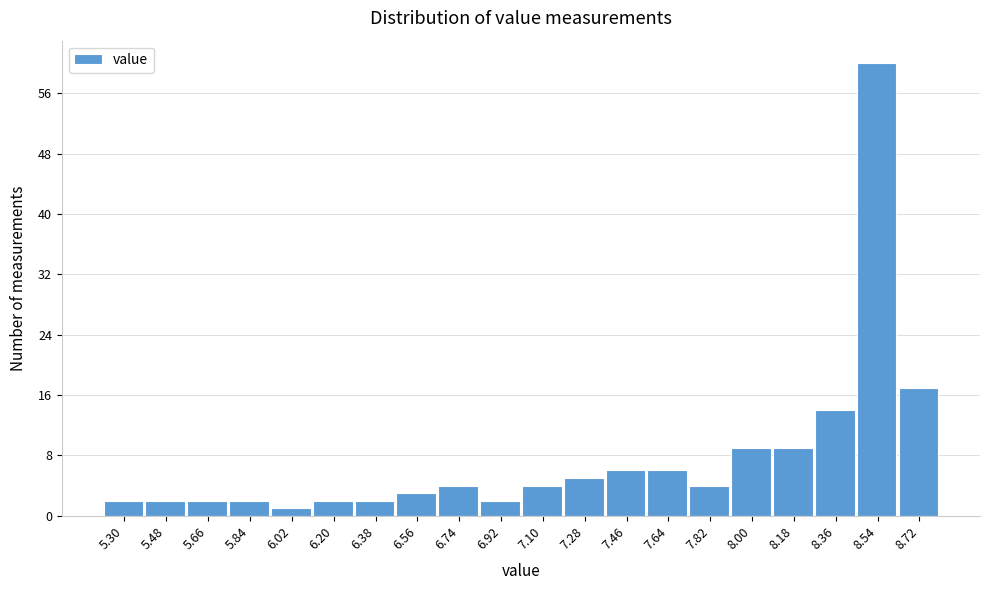

Reading left to right, what are all the values shown in this chart?

2	2	2	2	1	2	2	3	4	2	4	5	6	6	4	9	9	14	60	17